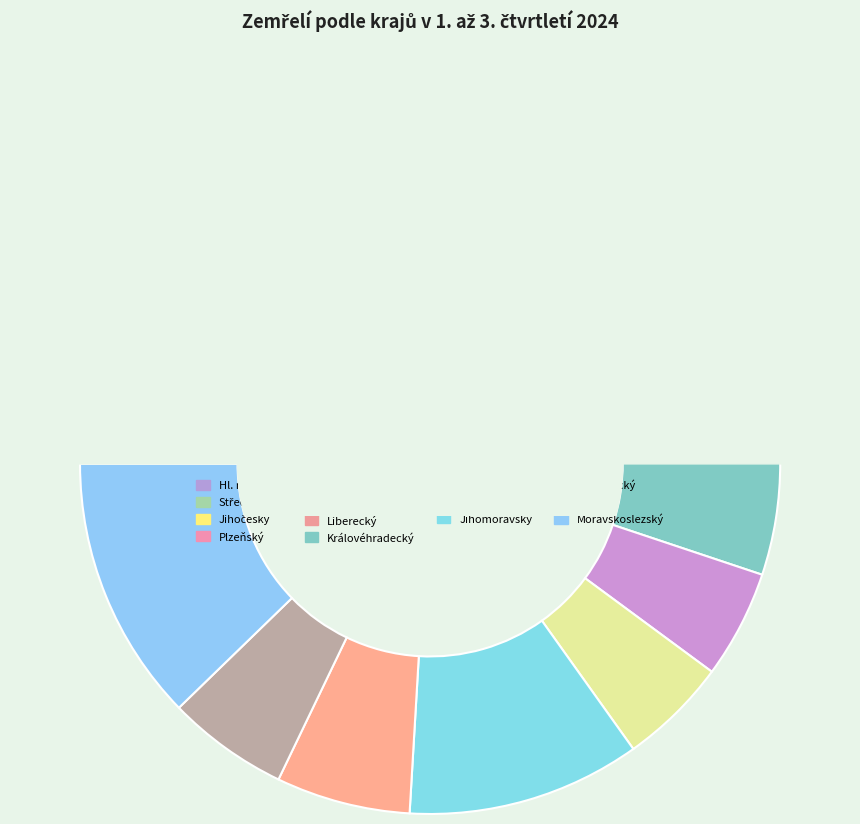

Which category has the smallest portion of the pie?

Karlovarský